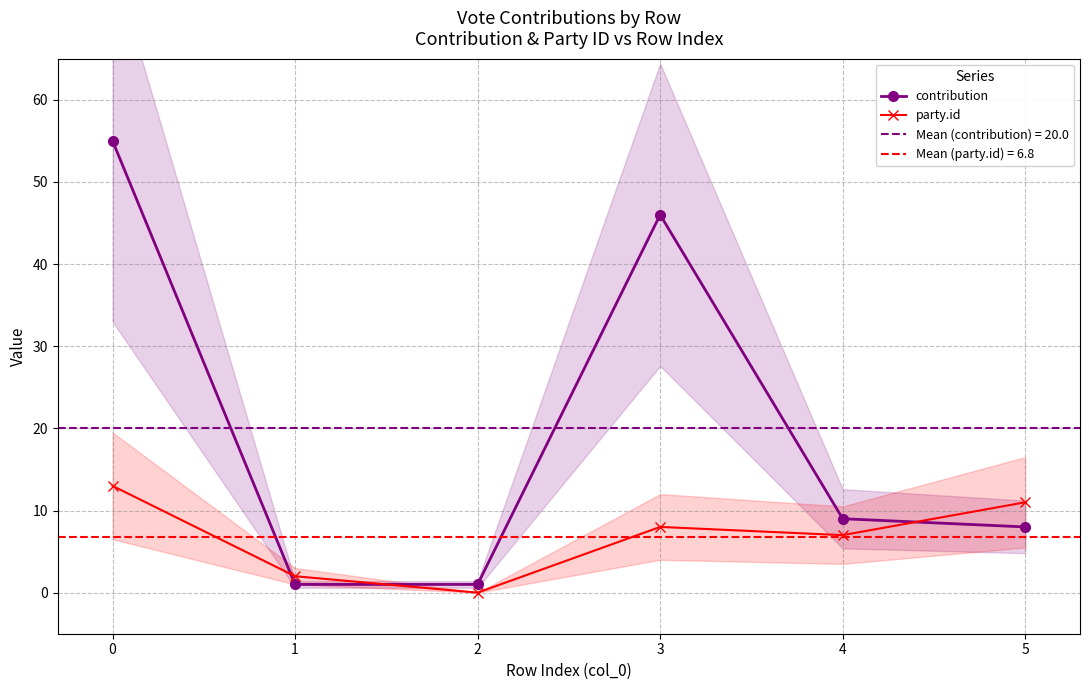

Between 3 and 5, which series saw the biggest shift?

contribution